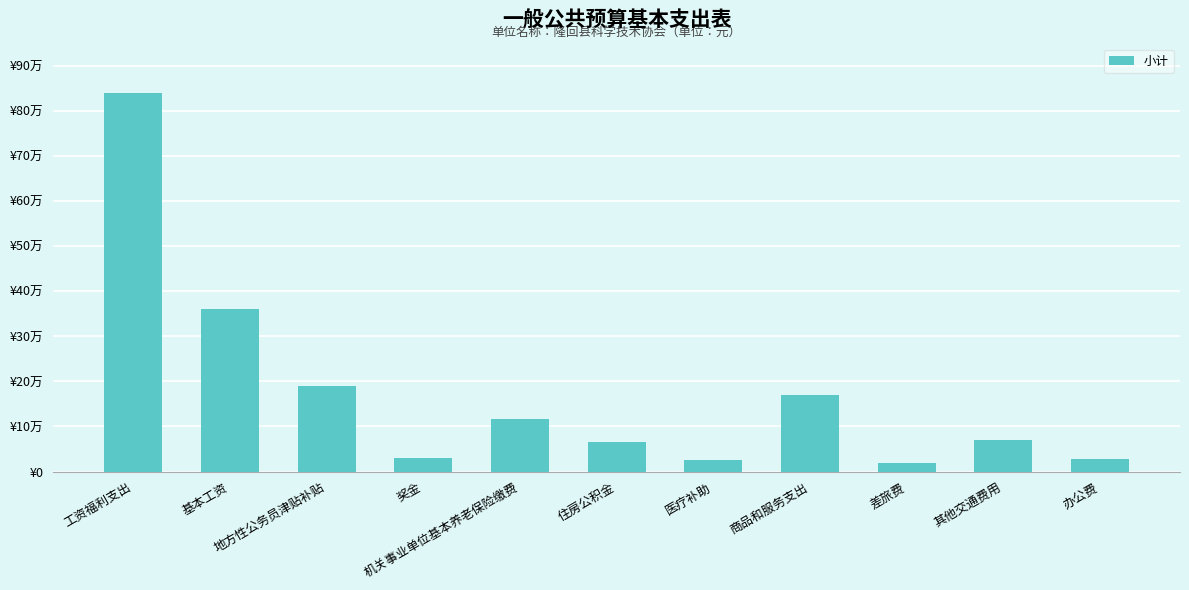

Reading left to right, transcribe all the data shown in this chart.

工资福利支出=840929.4	基本工资=361632.0	地方性公务员津贴补贴=189000.0	奖金=30136.0	机关事业单位基本养老保险缴费=116153.6	住房公积金=66075.8	医疗补助=25914.2	商品和服务支出=169771.7	差旅费=20000.0	其他交通费用=68880.0	办公费=27500.0